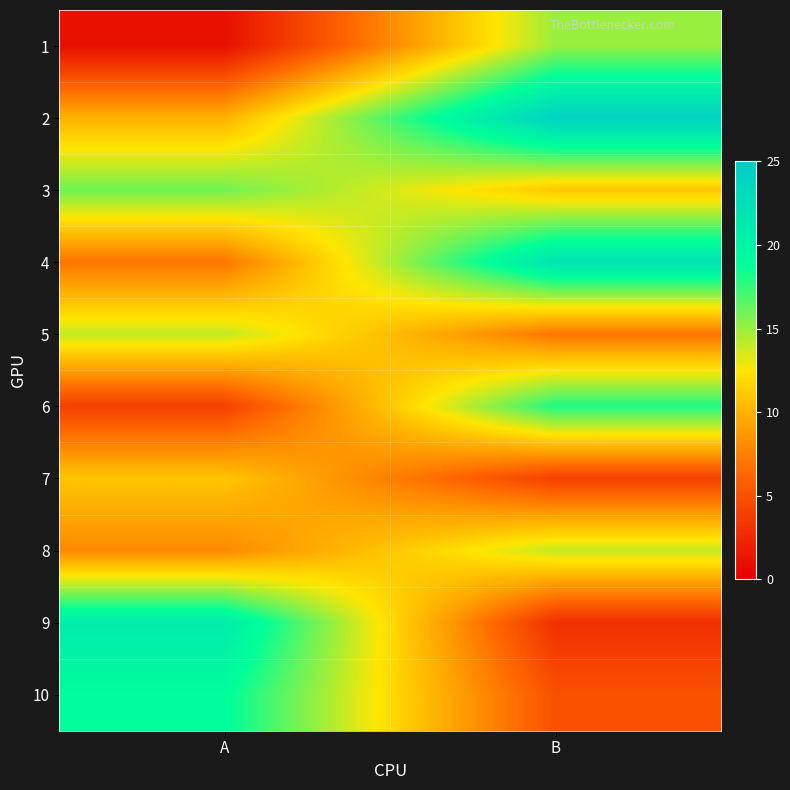

Reading right to left, transcribe all the data shown in this chart.

1: B=15	A=1
2: B=24	A=10
3: B=11	A=16
4: B=22	A=7
5: B=7	A=14
6: B=18	A=4
7: B=4	A=11
8: B=14	A=8
9: B=3	A=21
10: B=5	A=19